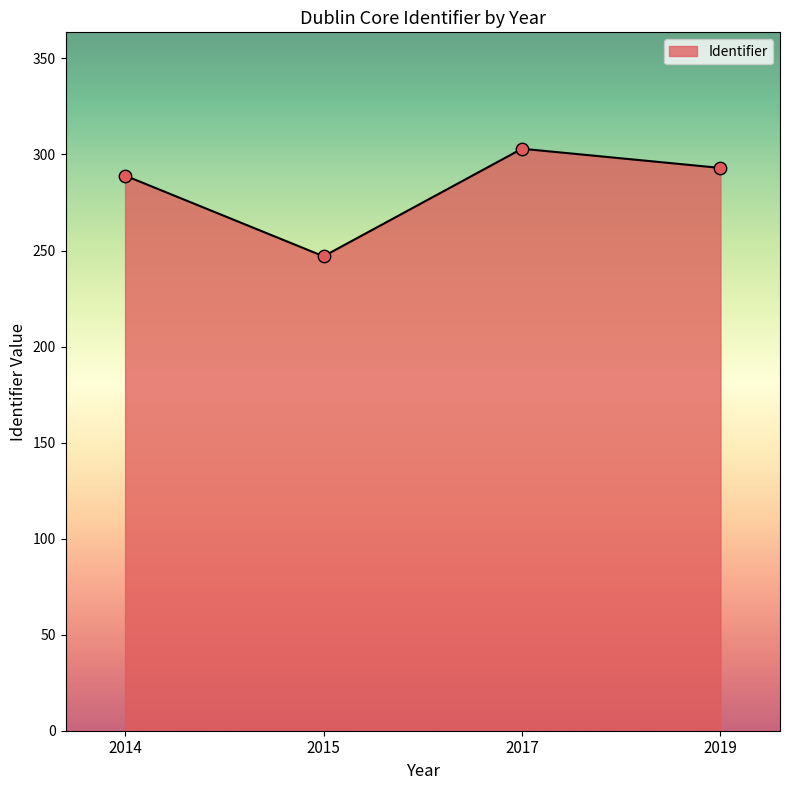

Between 2015 and 2019, which is larger?

2019